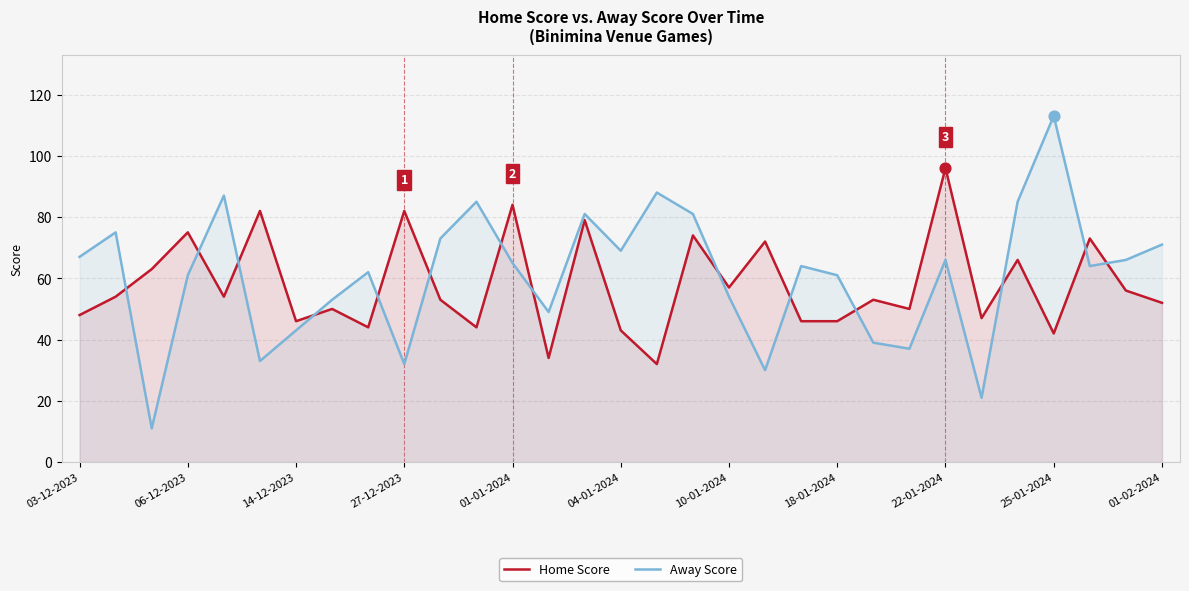

Which series has the widest spread of Y values?

Away Score